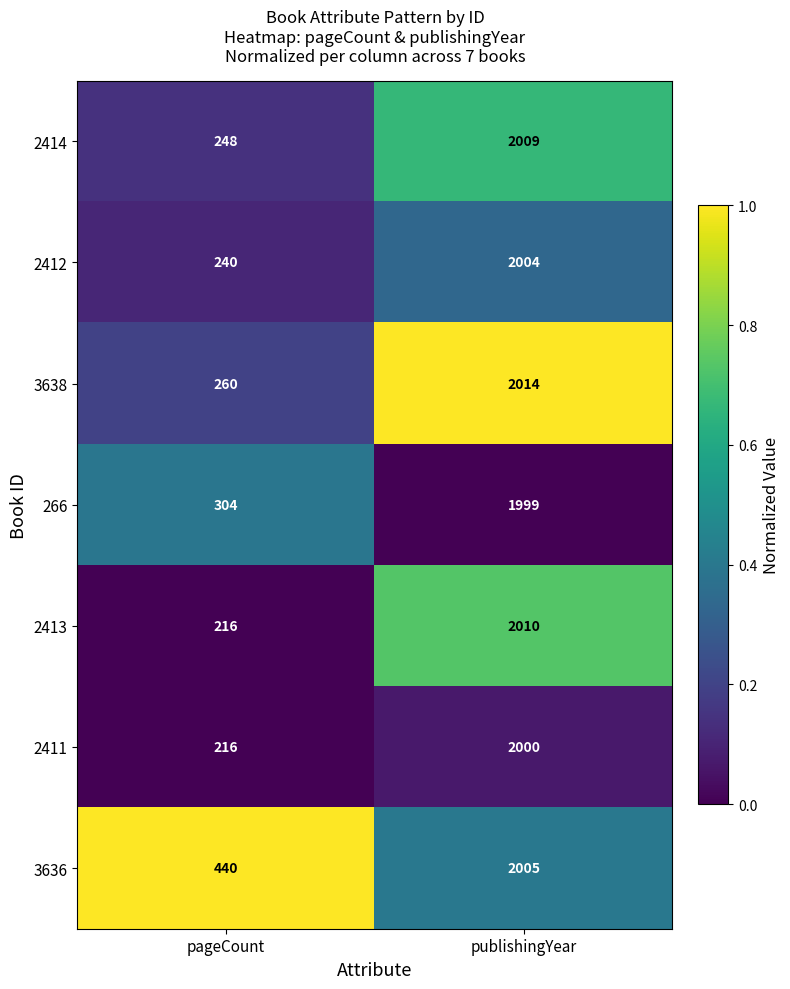

The 2413 series shows 1007 at publishingYear. True or false?

False